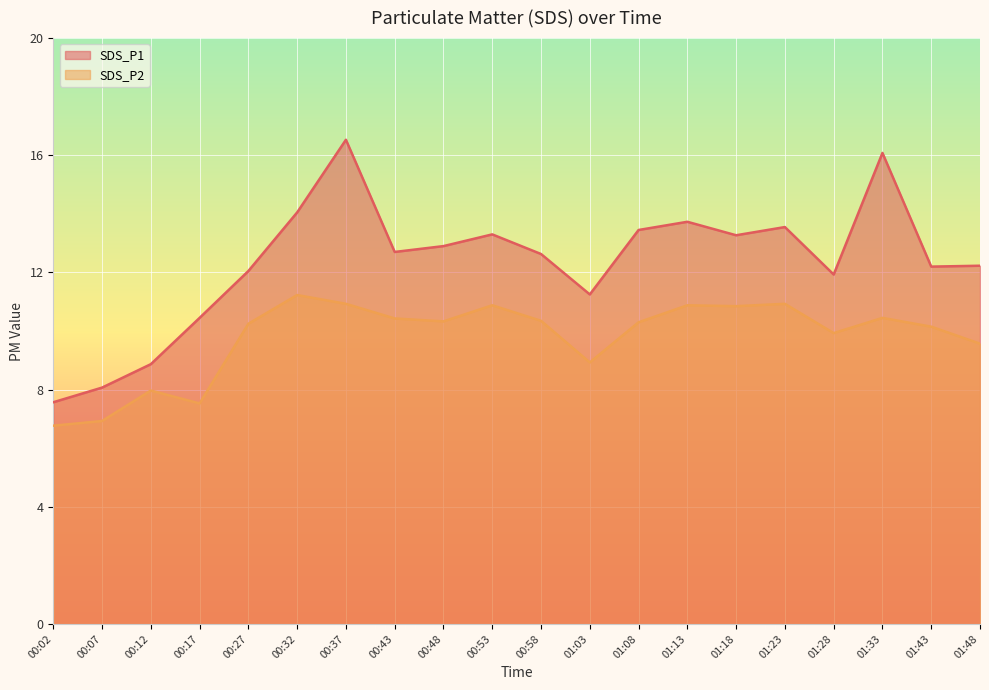

What is the sum of the SDS_P2 values at 01:18 and 01:13?

21.7